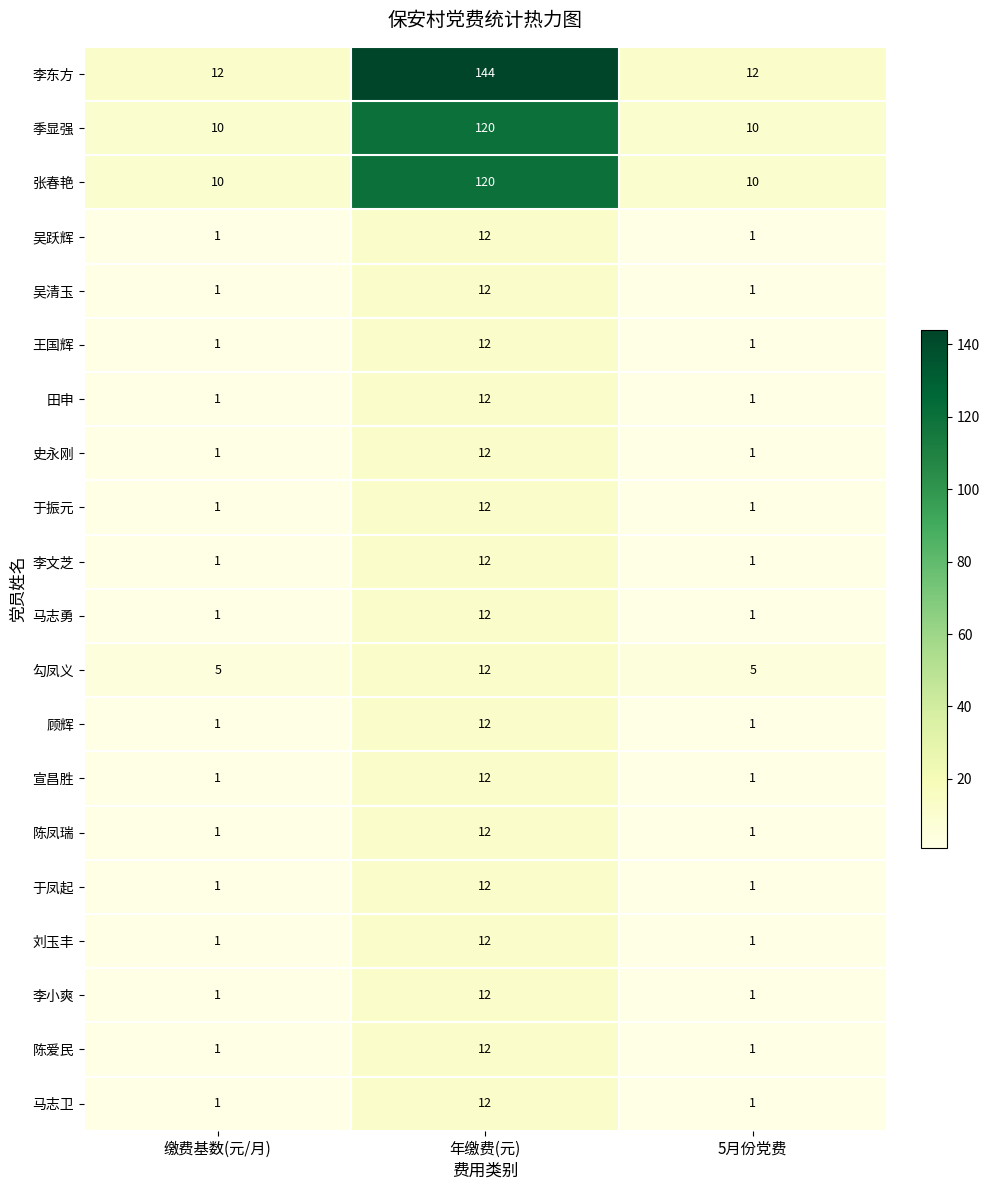

The 季显强 series shows 14 at 5月份党费. True or false?

False